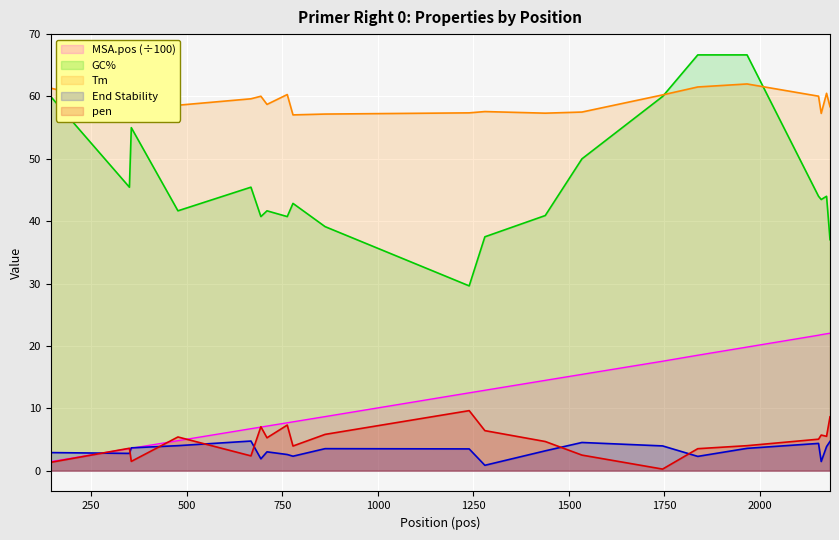

How many interior local peaks does the PRIMER_RIGHT_0_TM series have?

5